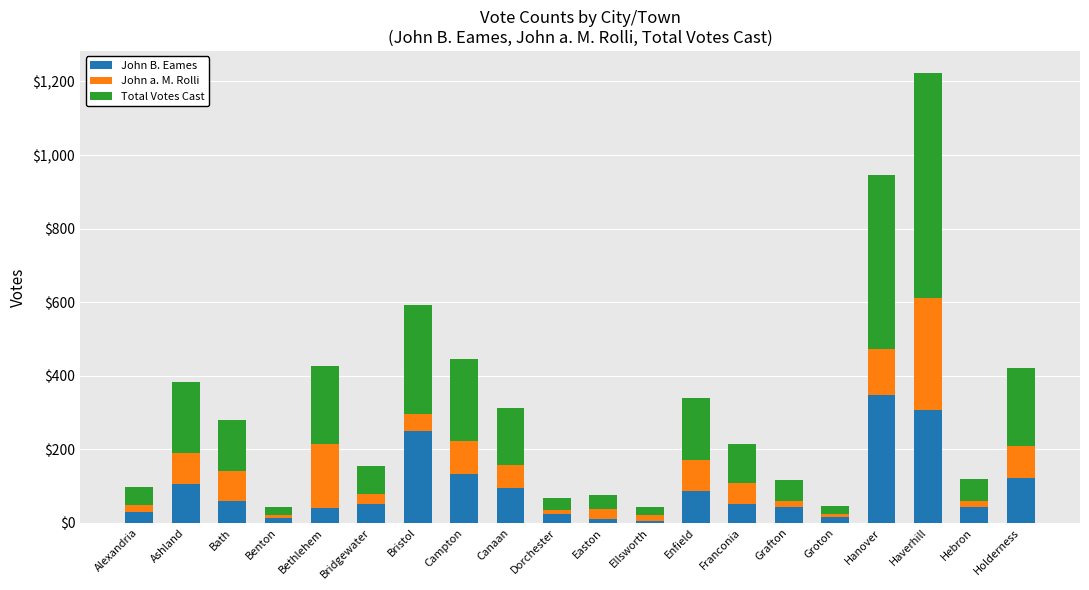

What is the average value of the John B. Eames series?

92